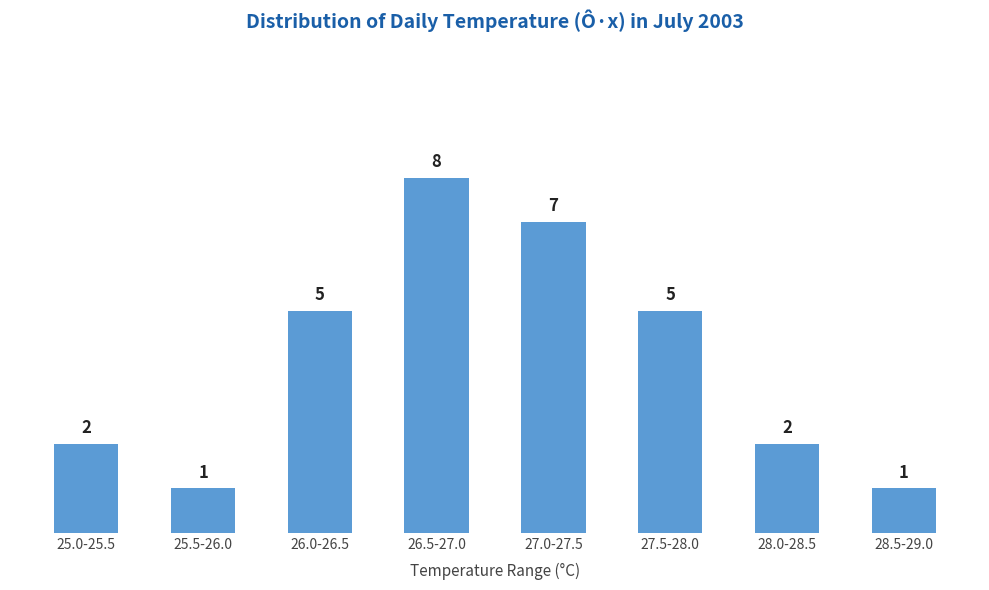

Reading right to left, what are all the values shown in this chart?

28.5-29.0=1	28.0-28.5=2	27.5-28.0=5	27.0-27.5=7	26.5-27.0=8	26.0-26.5=5	25.5-26.0=1	25.0-25.5=2